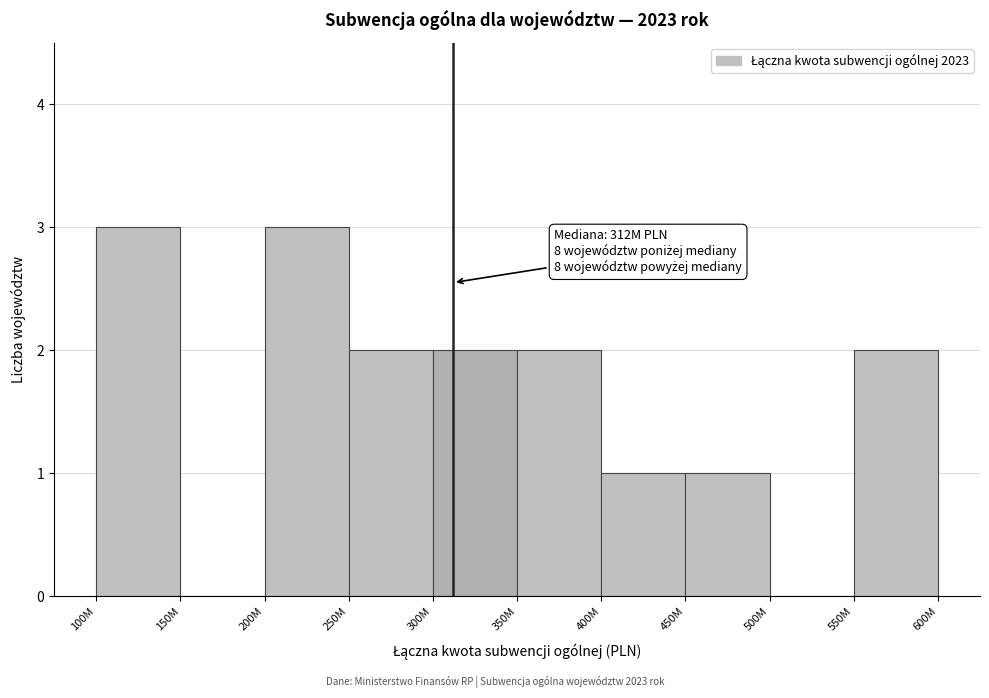

Reading left to right, what are all the values shown in this chart?

100M=3	150M=0	200M=3	250M=2	300M=2	350M=2	400M=1	450M=1	500M=0	550M=2